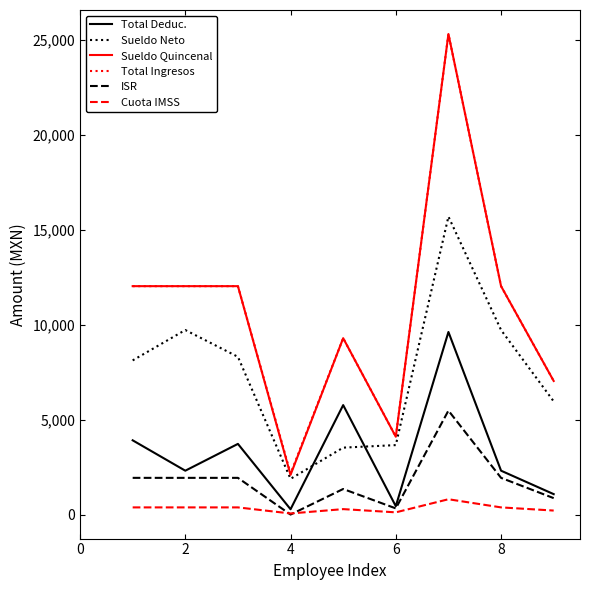

True or false: Total Deduc. and Sueldo Quincenal intersect in this chart.

False